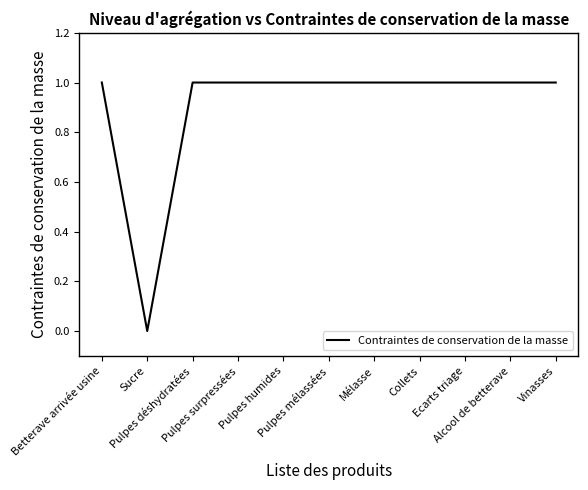

How many lines are shown in the chart?

1